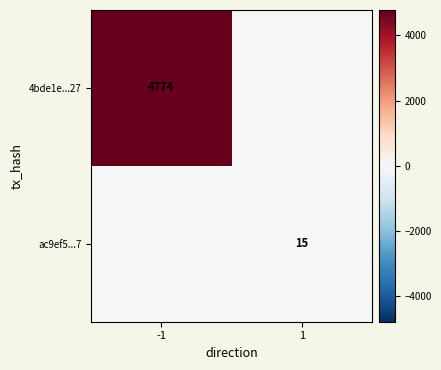

The 4bde1e...27 series shows 2031 at -1. True or false?

False